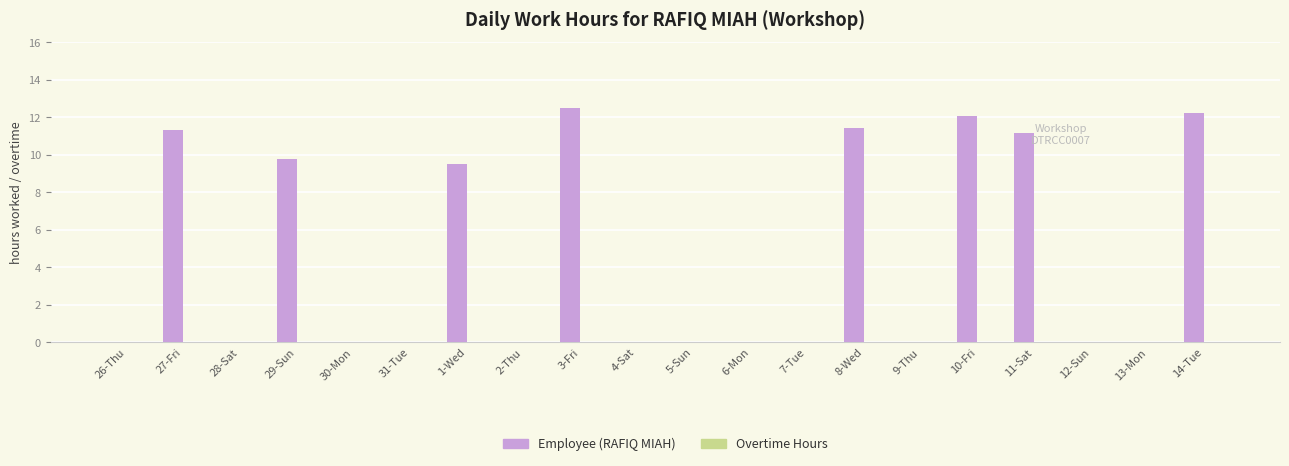

What is the sum of the values at 8-Wed and 27-Fri?

22.7